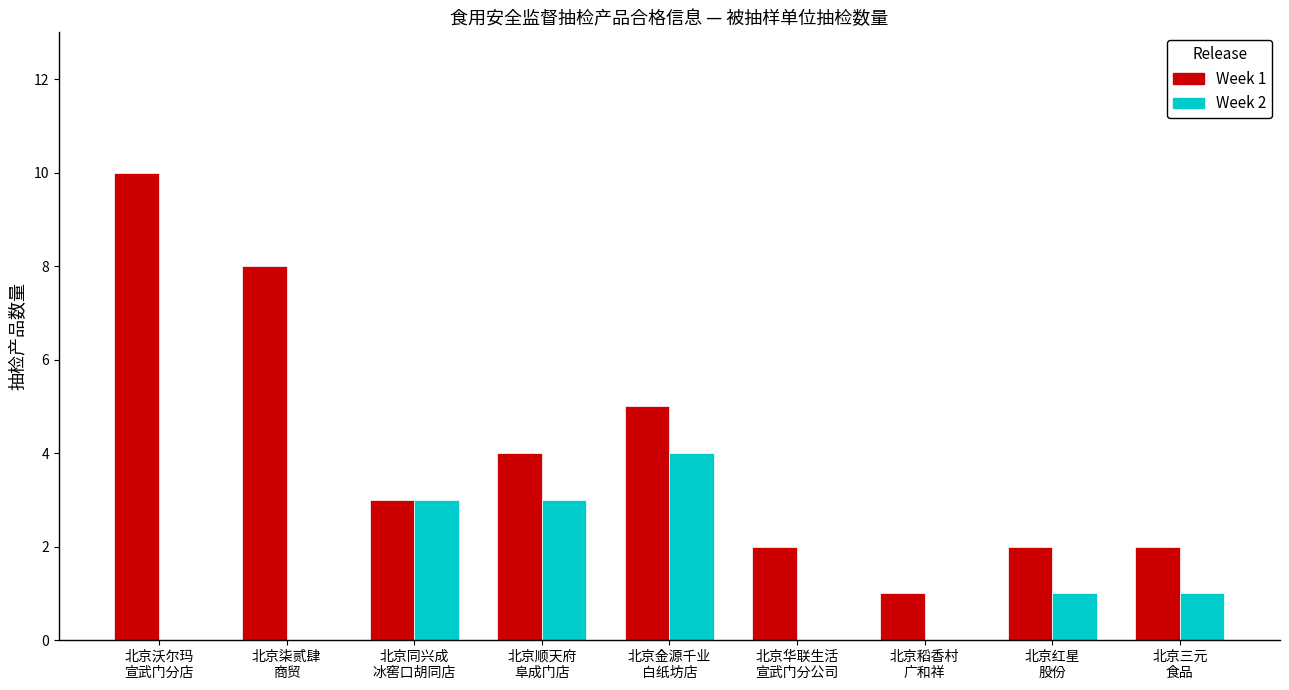

Which series has the largest total across all categories?

Week 1